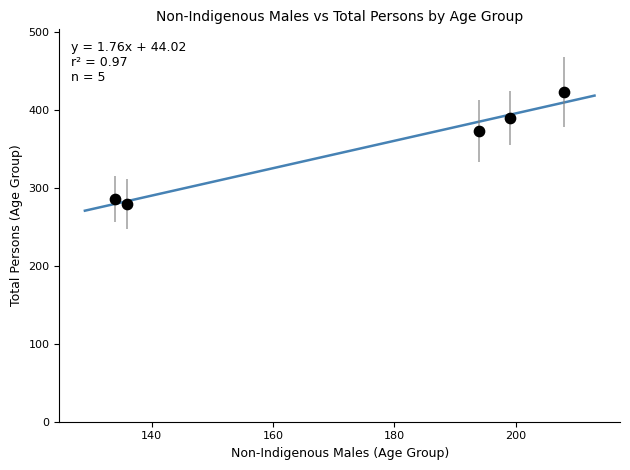

What Y value in the scatter plot is closest to 352?

373